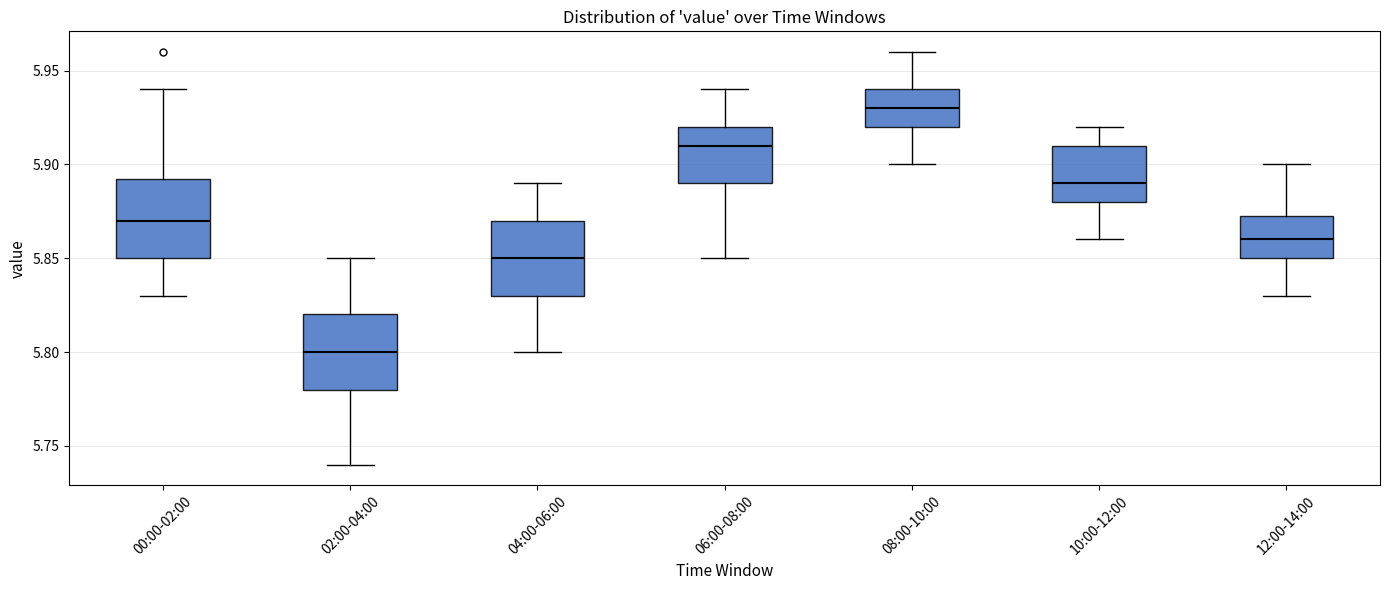

Where is the upper edge of the box for 08:00-10:00 on the y-axis? The values are not printed on the chart, so give them approximately, as read against the axis.

5.940